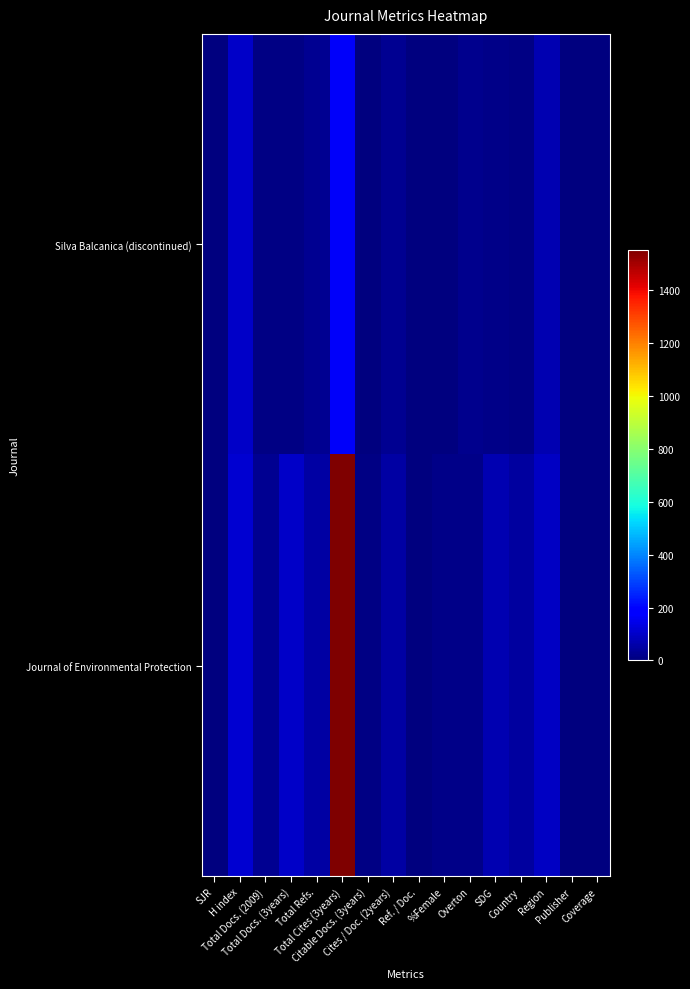

Reading left to right, list all the values displayed in this chart.

Silva Balcanica (discontinued): SJR=0	H index=102	Total Docs. (2009)=10	Total Docs. (3years)=7	Total Refs.=29	Total Cites (3years)=169	Citable Docs. (3years)=2	Cites / Doc. (2years)=28	Ref. / Doc.=0	%Female=6	Overton=24	SDG=14	Country=7	Region=69	Publisher=0	Coverage=0
Journal of Environmental Protection: SJR=0	H index=113	Total Docs. (2009)=27	Total Docs. (3years)=99	Total Refs.=53	Total Cites (3years)=1554	Citable Docs. (3years)=9	Cites / Doc. (2years)=52	Ref. / Doc.=0	%Female=17	Overton=15	SDG=70	Country=47	Region=95	Publisher=0	Coverage=0